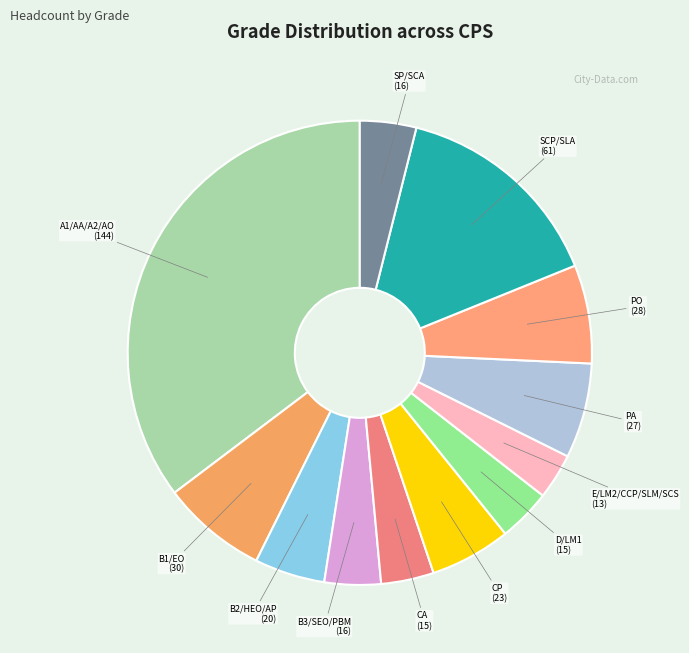

Which category has the smallest portion of the pie?

E/LM2/CCP/SLM/SCS